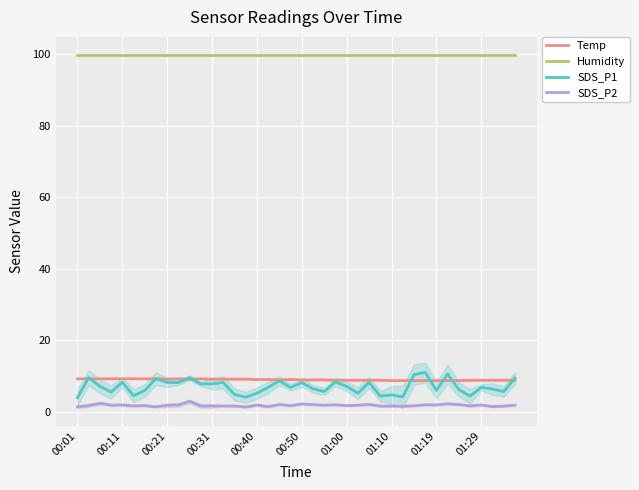

True or false: Temp has more than 0 interior local peaks.

True